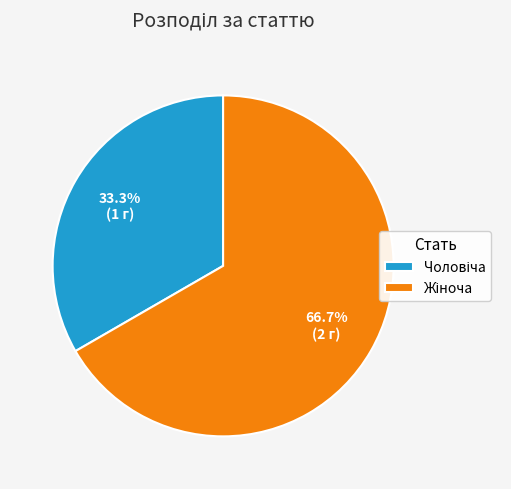

Does any single category account for the majority?

Yes